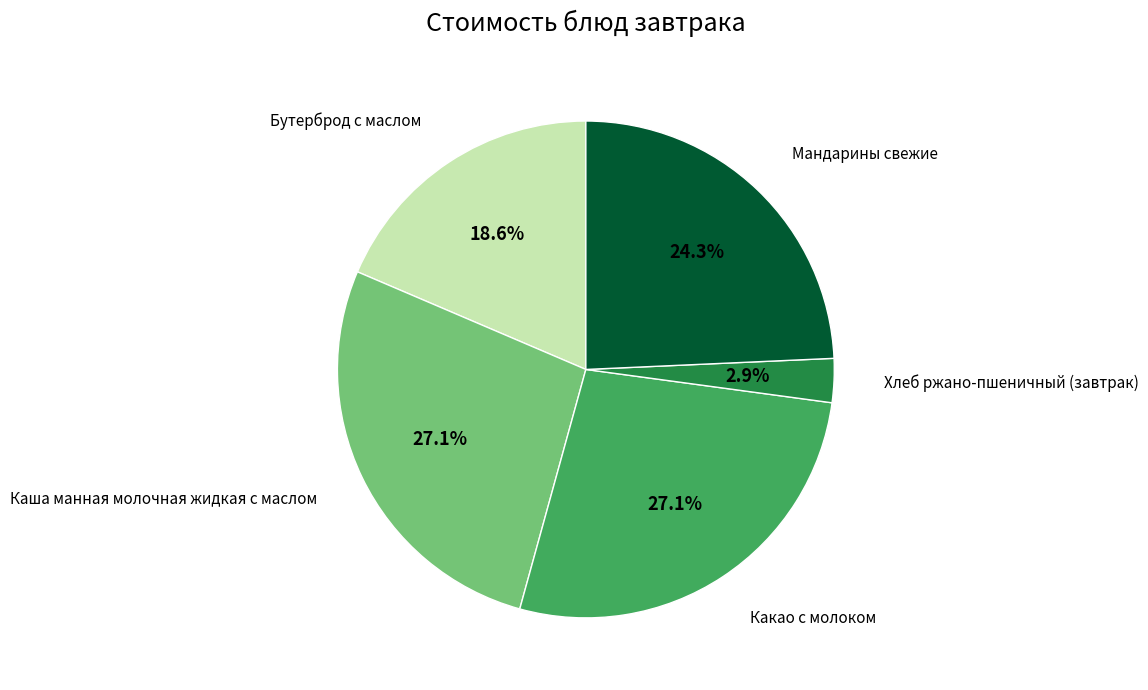

Combined, do Бутерброд с маслом and Мандарины свежие account for over 50%?

No